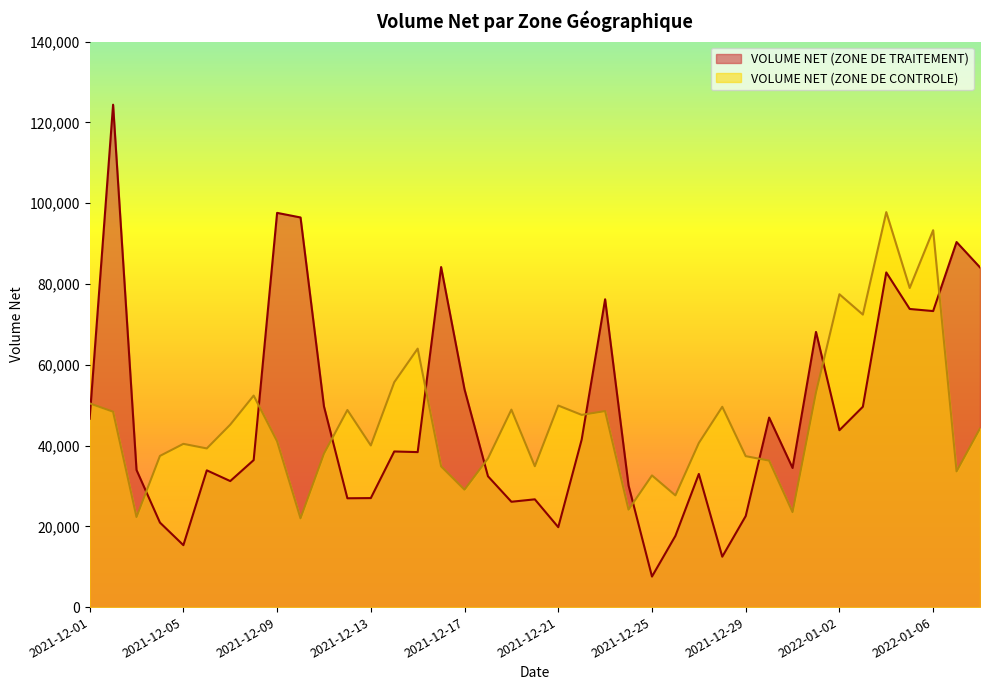

Is the value of VOLUME NET (ZONE DE CONTROLE) at 2021-12-29 greater than the value of VOLUME NET (ZONE DE TRAITEMENT) at 2021-12-01?

No